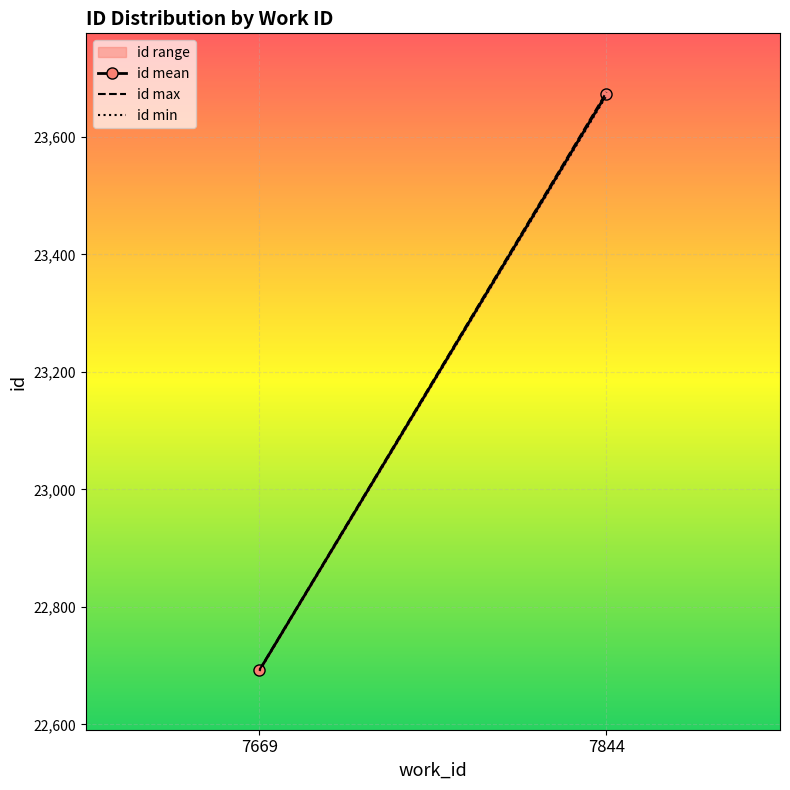

Count the number of categories in the chart.

2